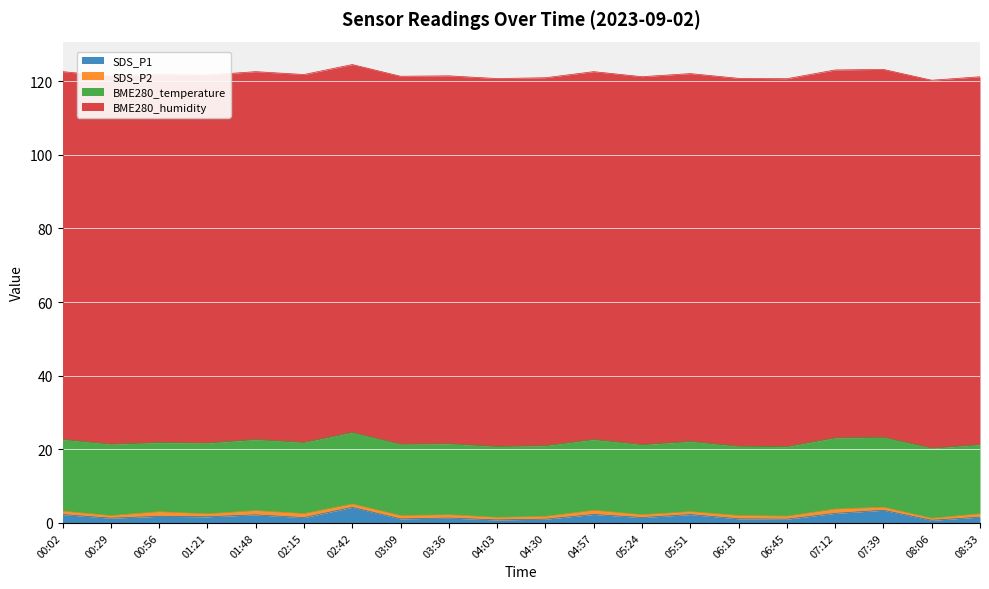

Does the chart display data point markers on the line(s)?

No